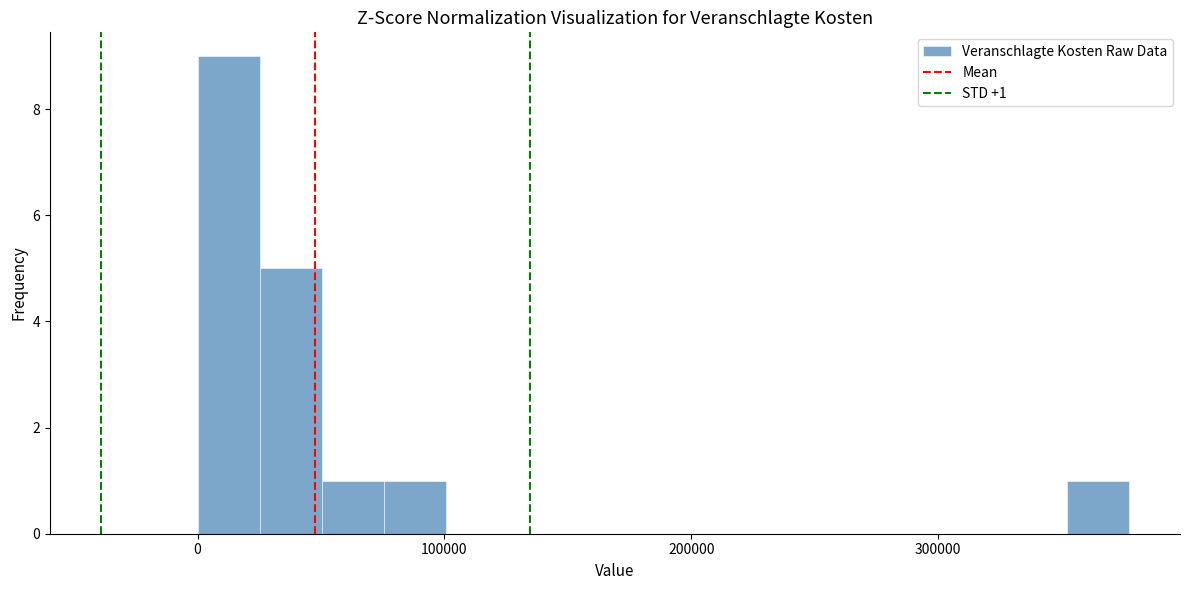

Read against the x-axis, roughly where is the centre of the tallest bar?

10000